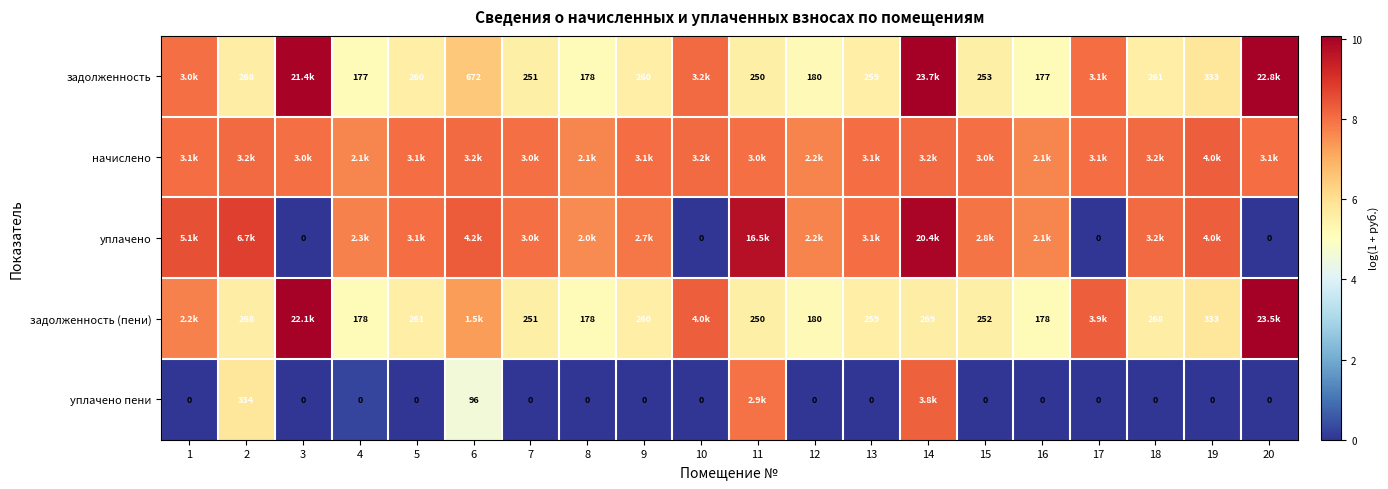

Which label corresponds to the smallest value in the chart?

3